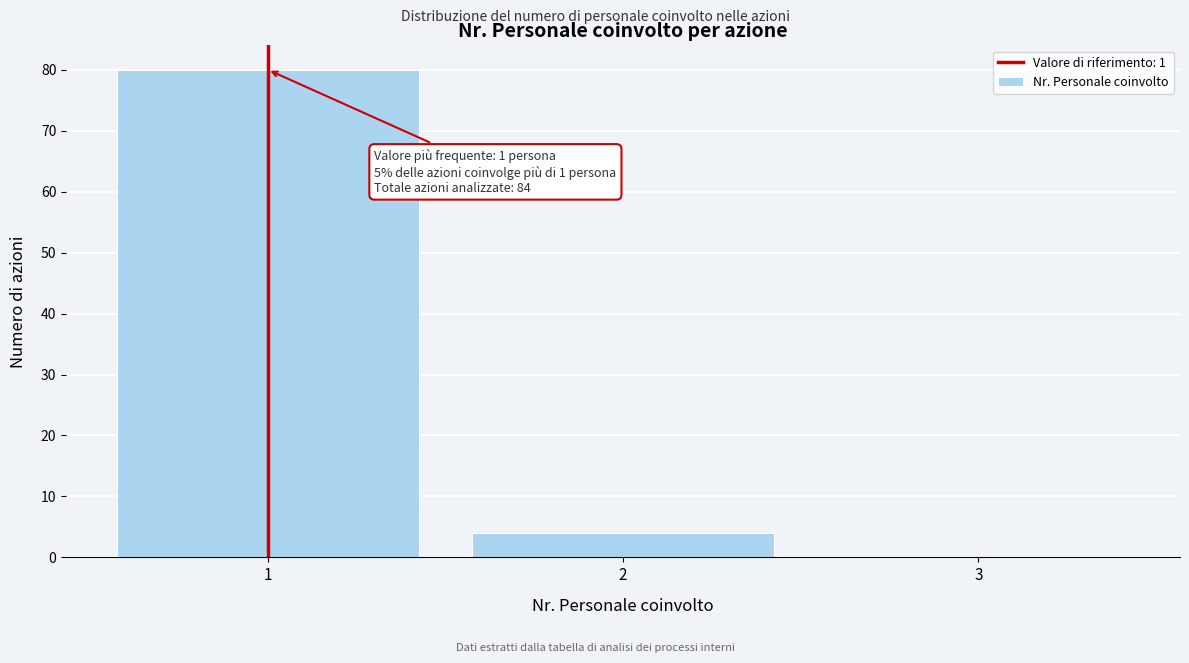

Which range on the x-axis has the tallest bar?

0.5 to 1.5